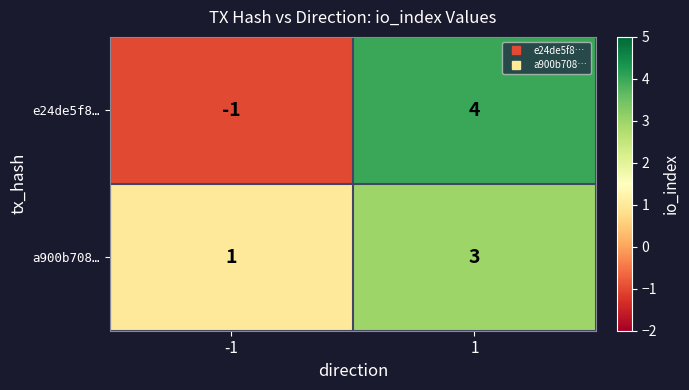

Rank the series at -1 from lowest to highest value.

e24de5f8…, a900b708…